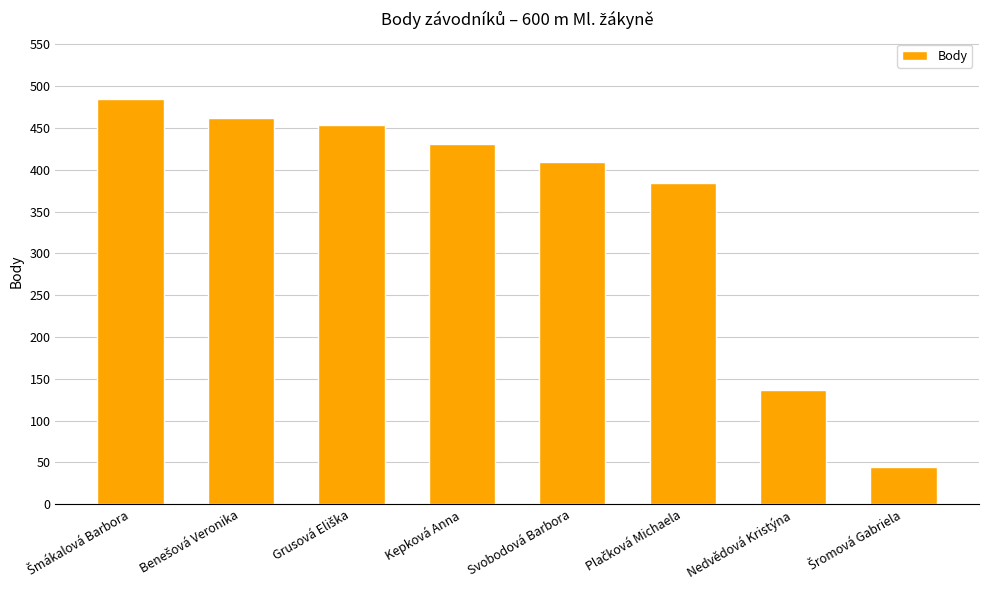

What value does the data have at Svobodová Barbora?

409